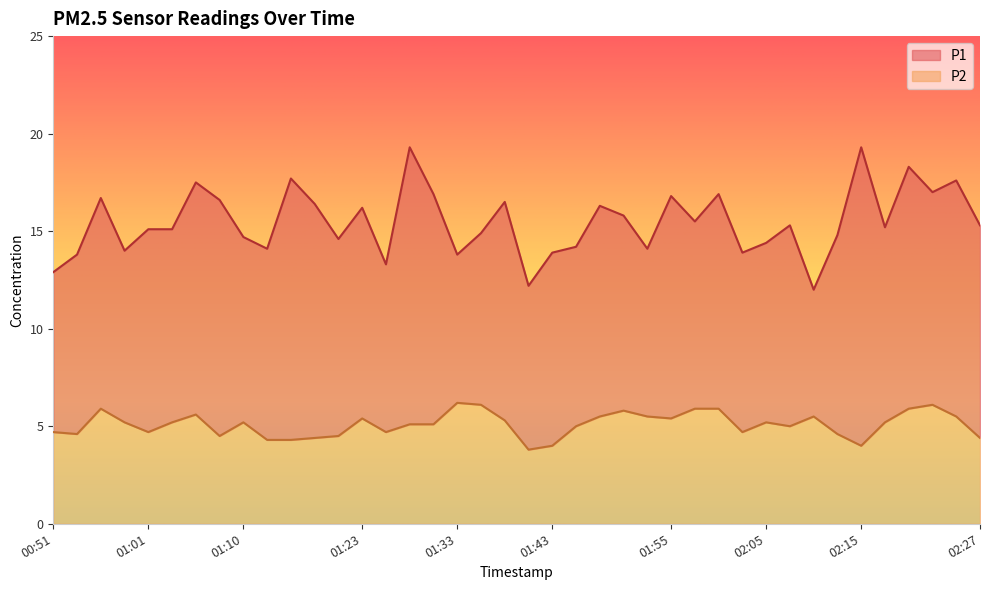

Where is P1 nearest to the value 15?

01:01